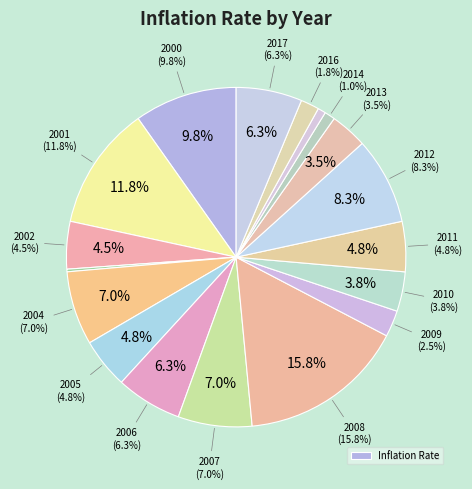

To the nearest percent, what is the difference between the largest and smallest slice percentages?

16%